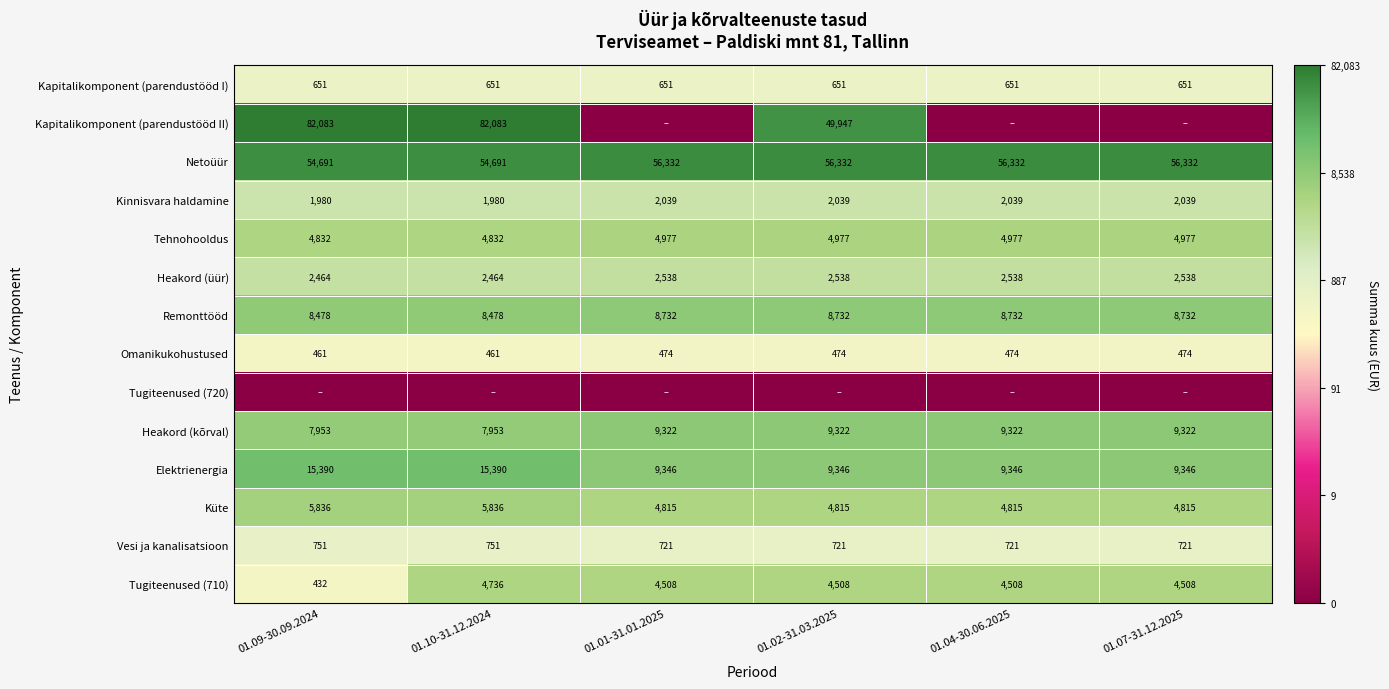

The Tehnohooldus series shows 4977 at 01.04-30.06.2025. True or false?

True